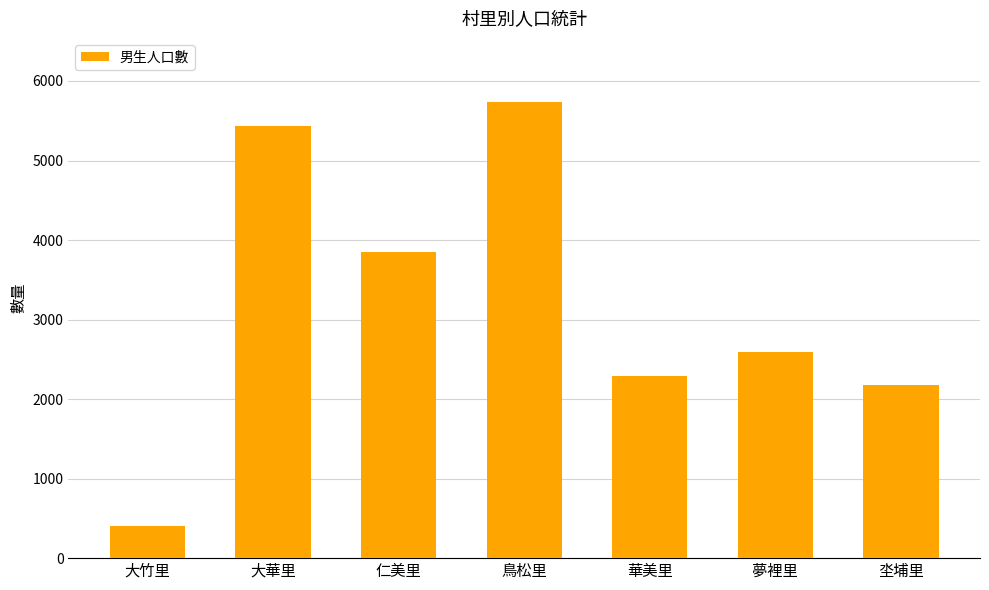

Read the value at 大竹里, to the nearest 100.

400